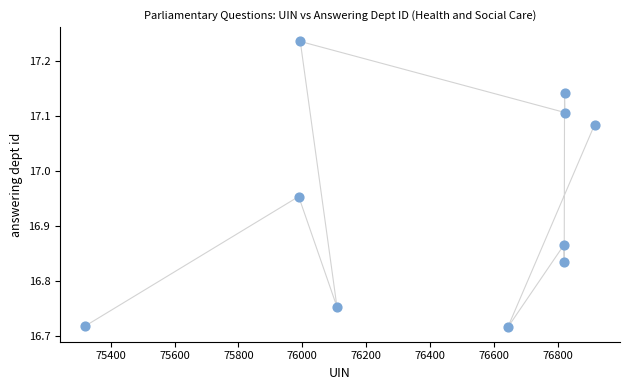

What is the average X value?

76425.9